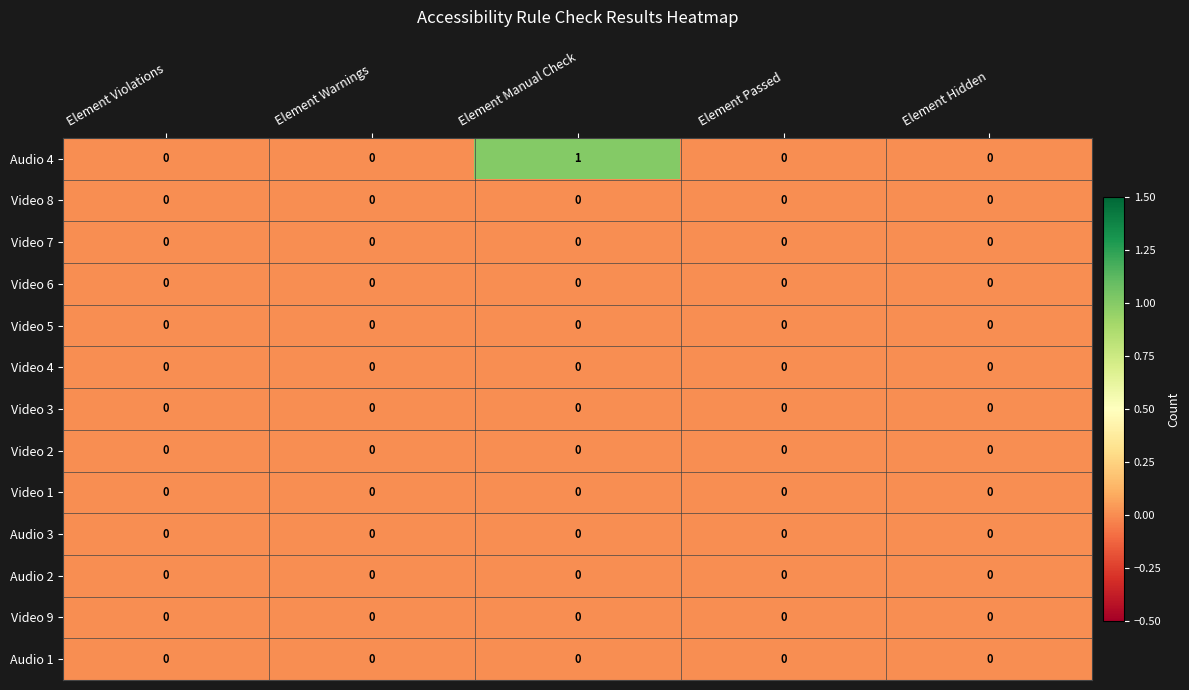

At which category is the sum across all series the highest?

Element Manual Check